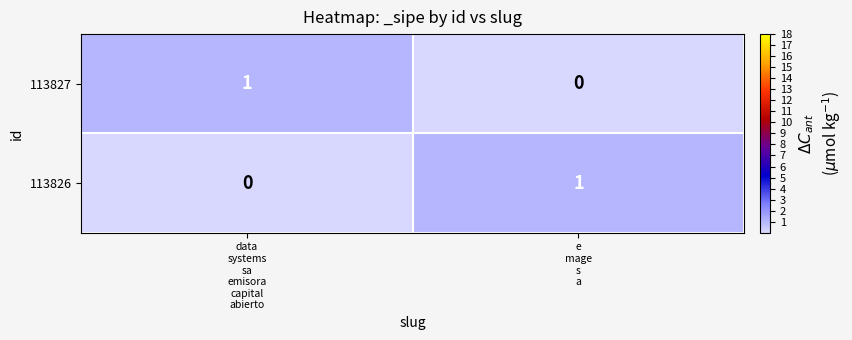

Reading left to right, what are all the values shown in this chart?

113827: 1	0
113826: 0	1